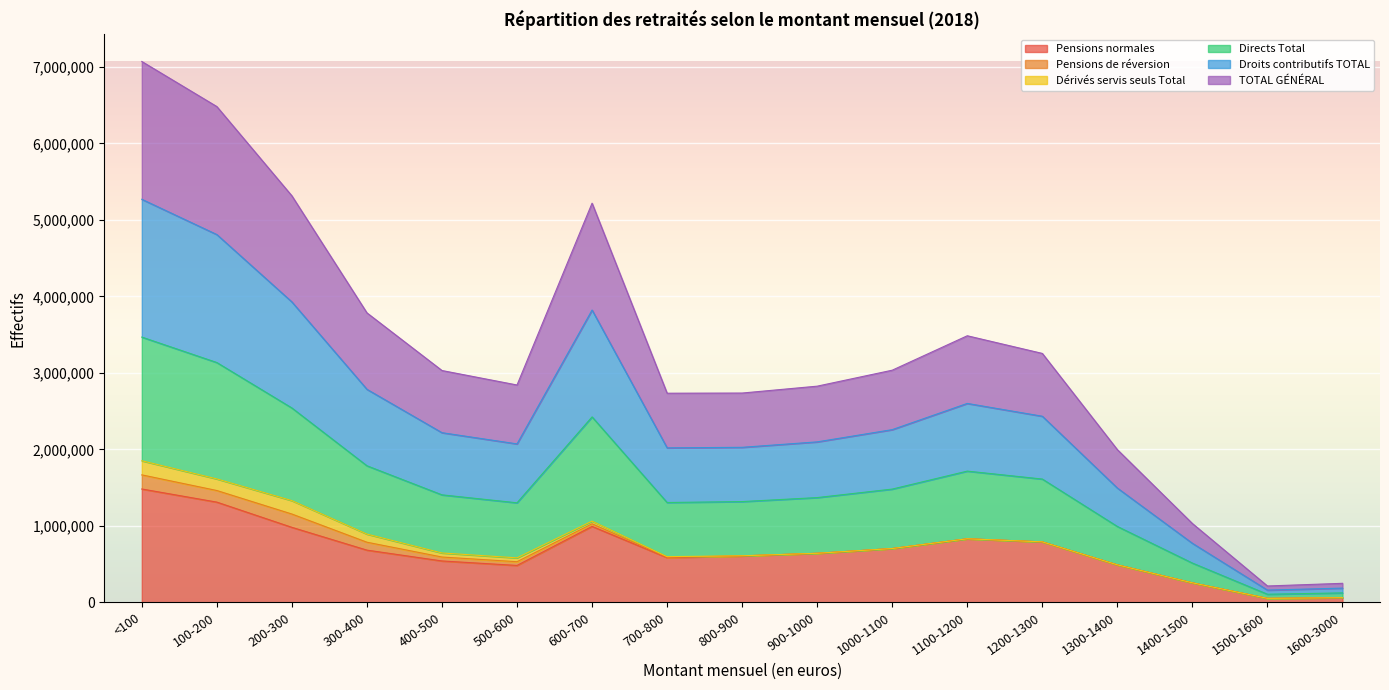

Does the chart display data point markers on the line(s)?

No